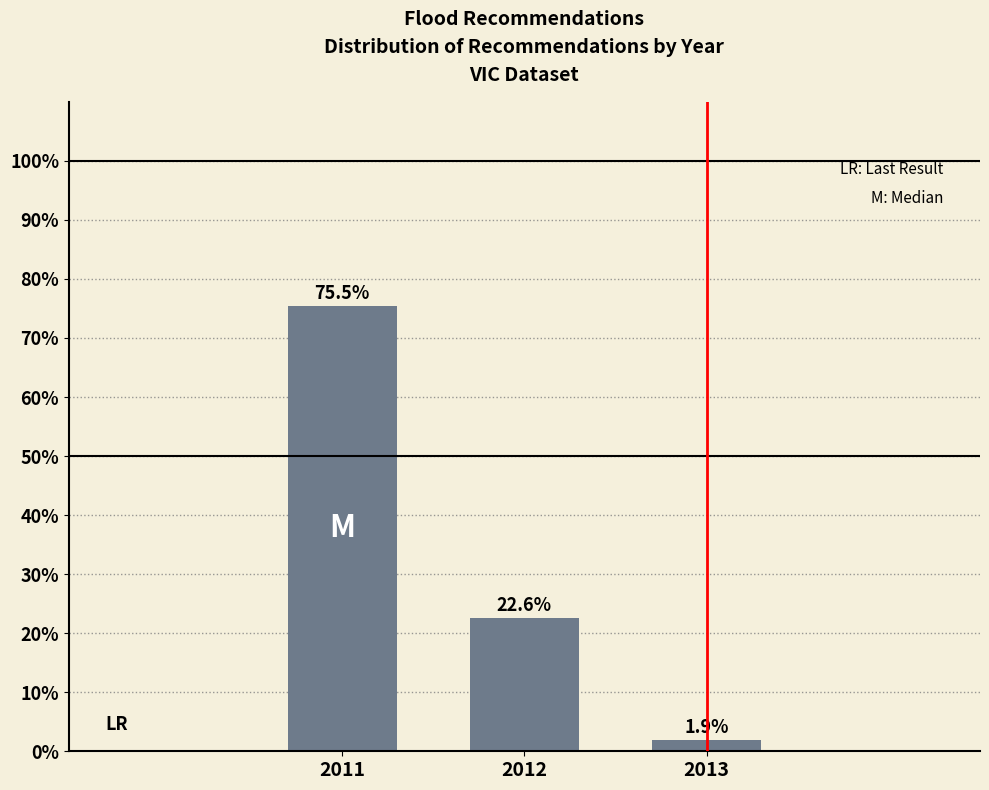

Reading left to right, list all the values displayed in this chart.

75.5	22.6	1.9